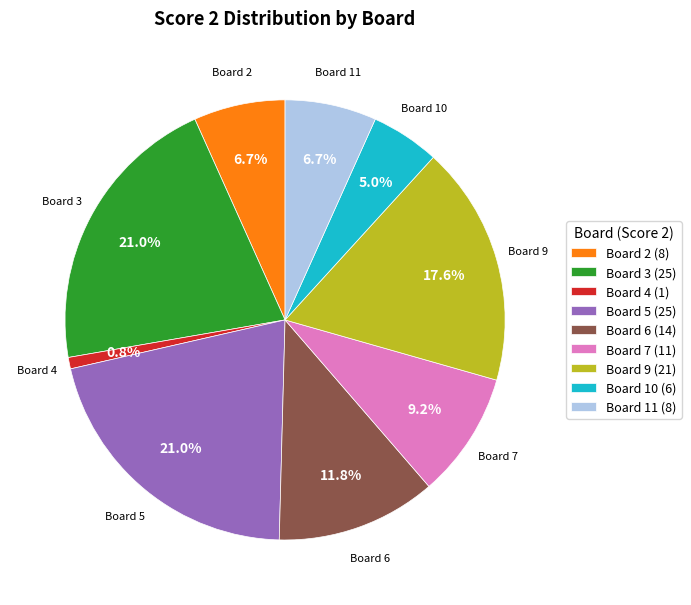

Does Board 2 (8) represent more than half of the total?

No